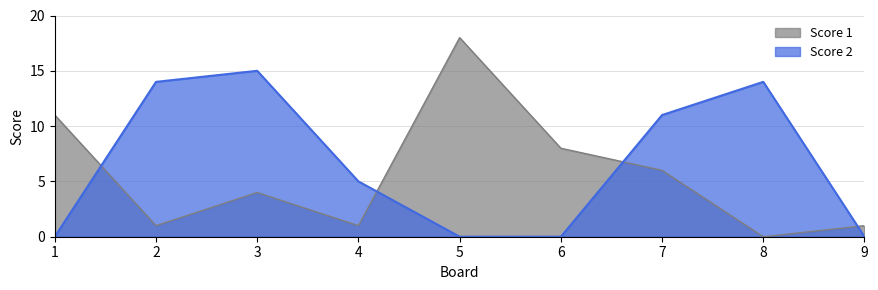

Which series ends up on top after the final intersection of Score 2 and Score 1?

Score 1